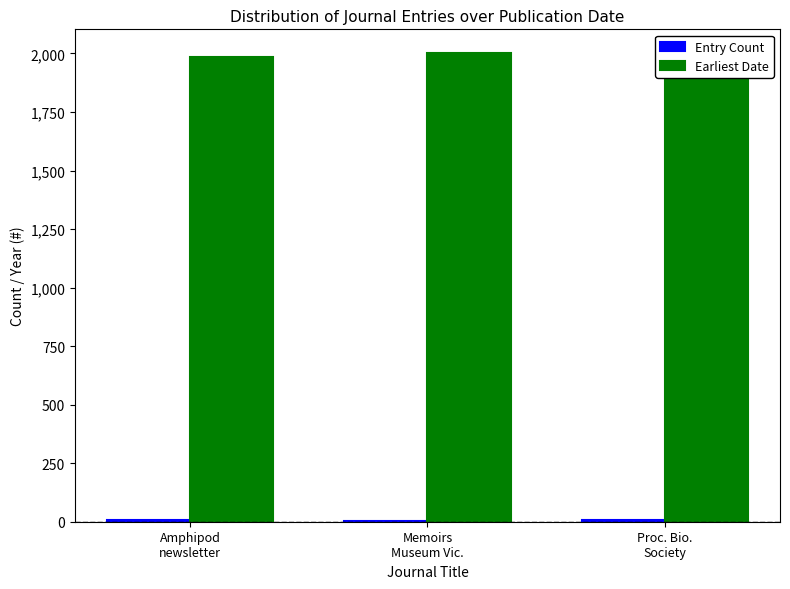

How many groups of bars are there?

3